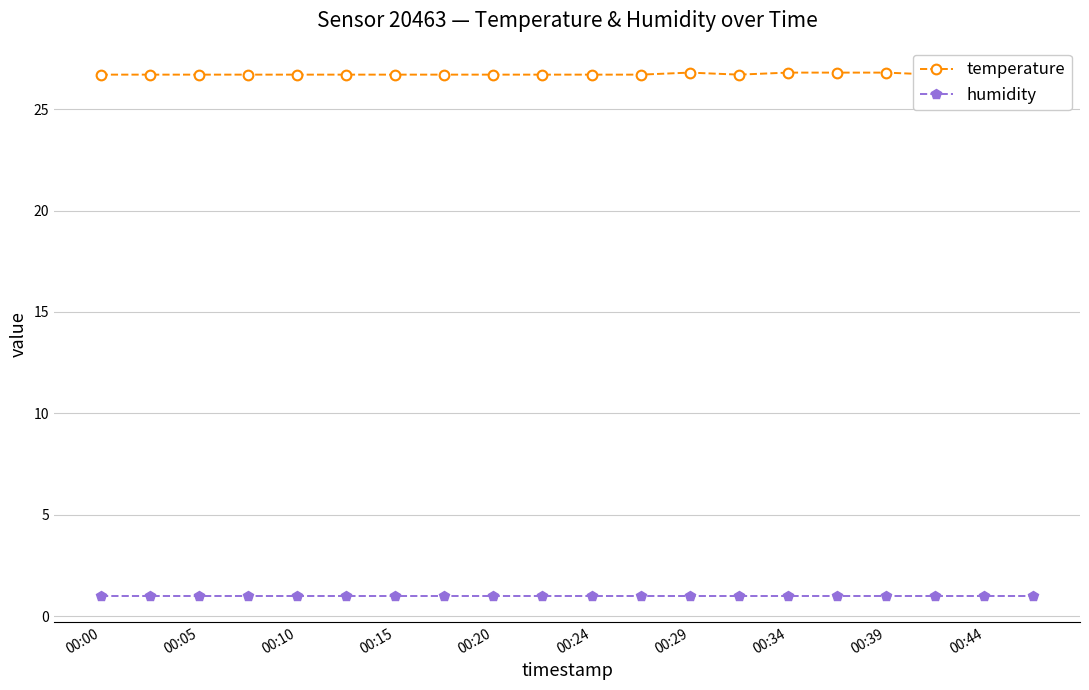

What is the difference between the second highest and second lowest values in the temperature series?

0.1